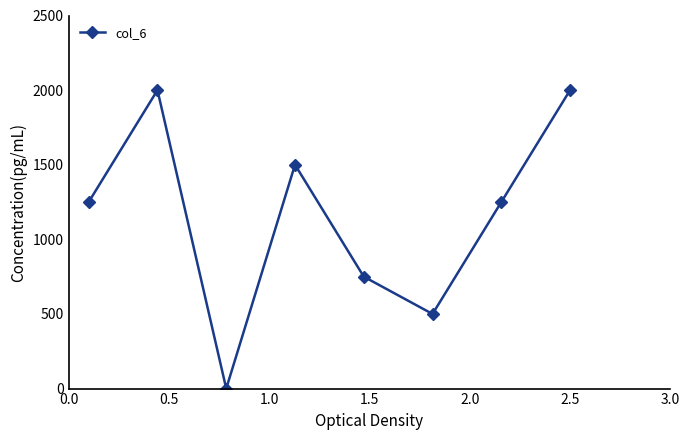

What is the greatest value displayed?

2000